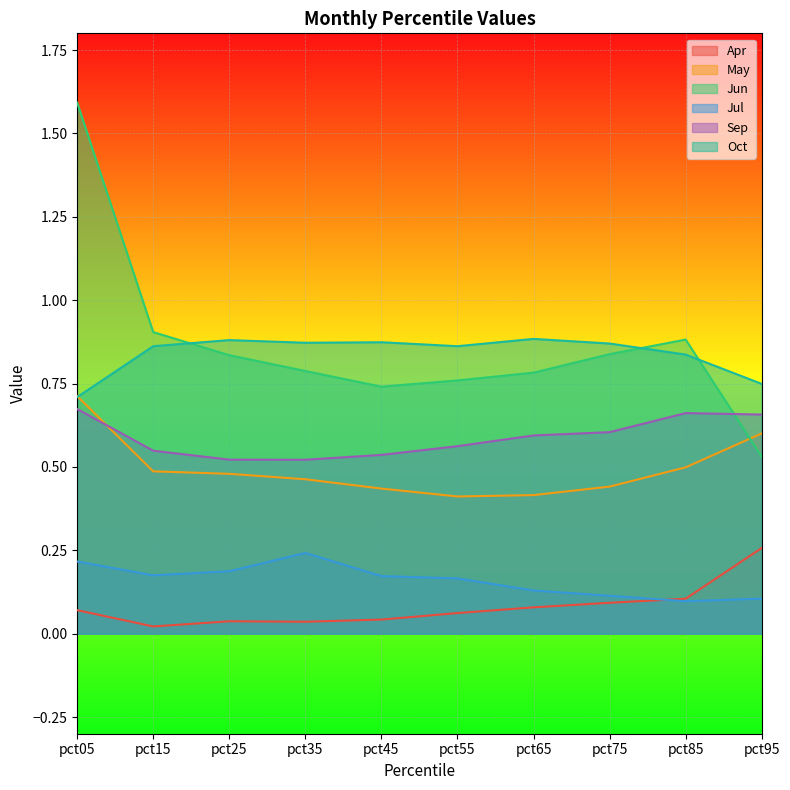

Between pct25 and pct95, which is larger?

pct95